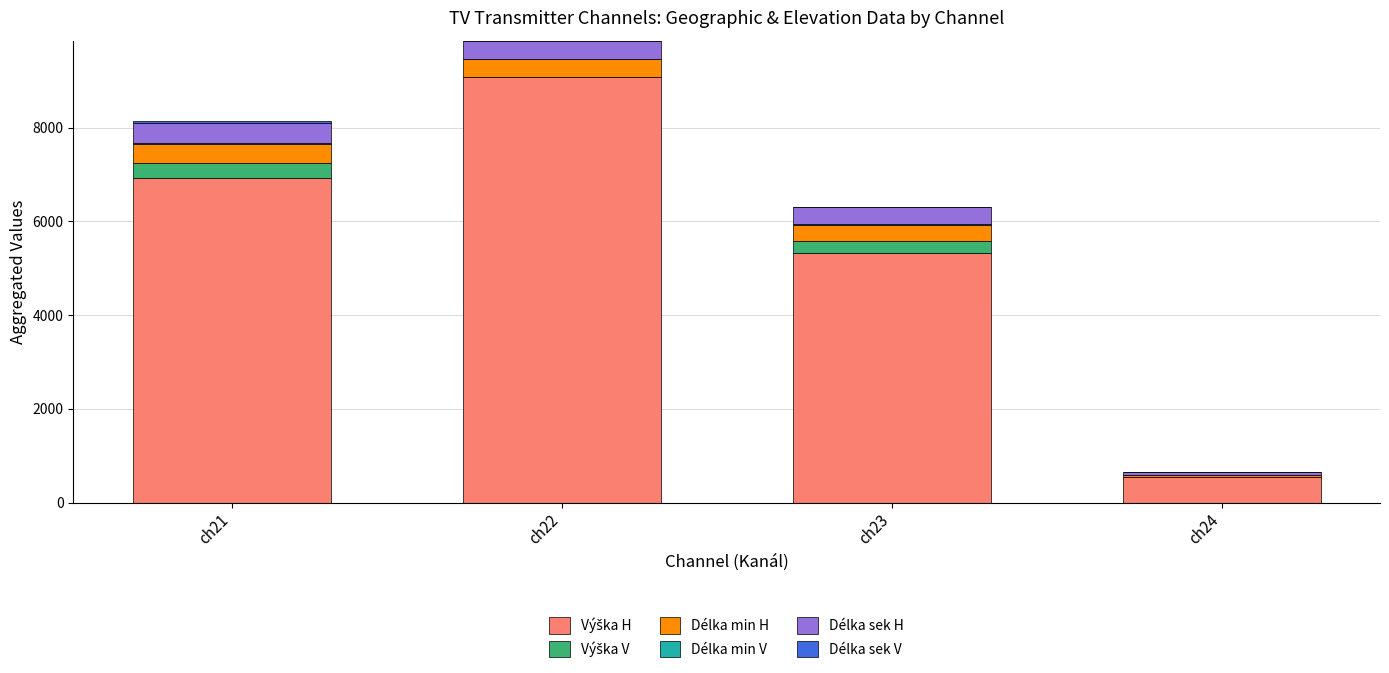

Does the chart contain stacked bars?

Yes